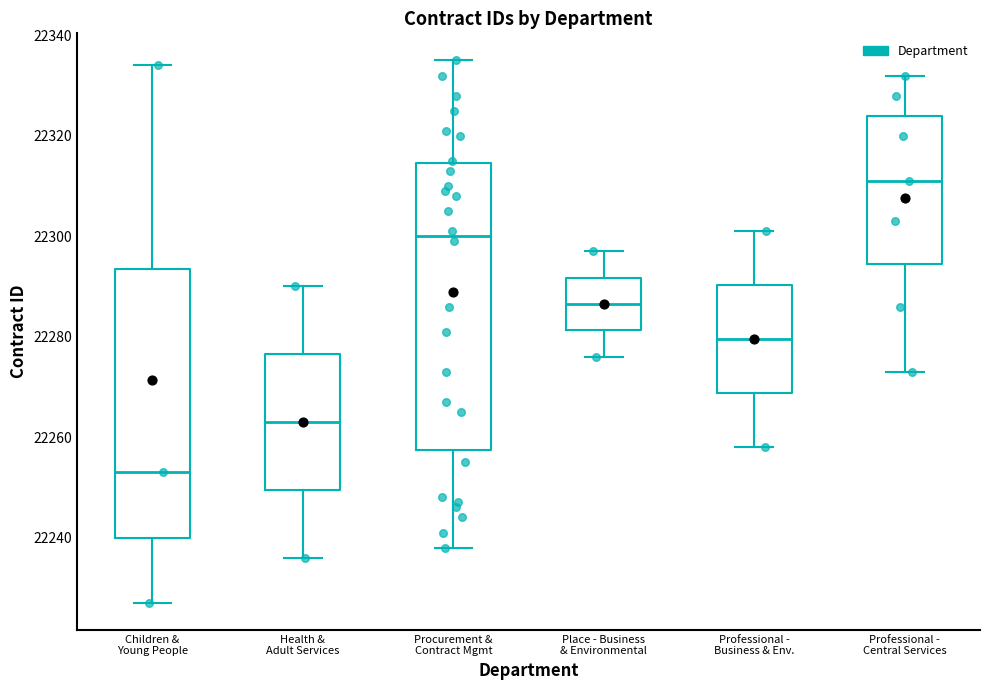

Which box is the tallest, from its lower edge to its upper edge?

Procurement & Contract Mgmt